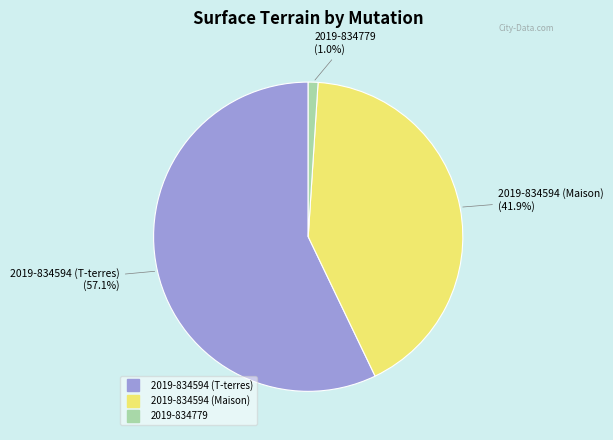

Approximately how many times larger is the value at 2019-834594 (T-terres) compared to 2019-834594 (Maison)?

1.4